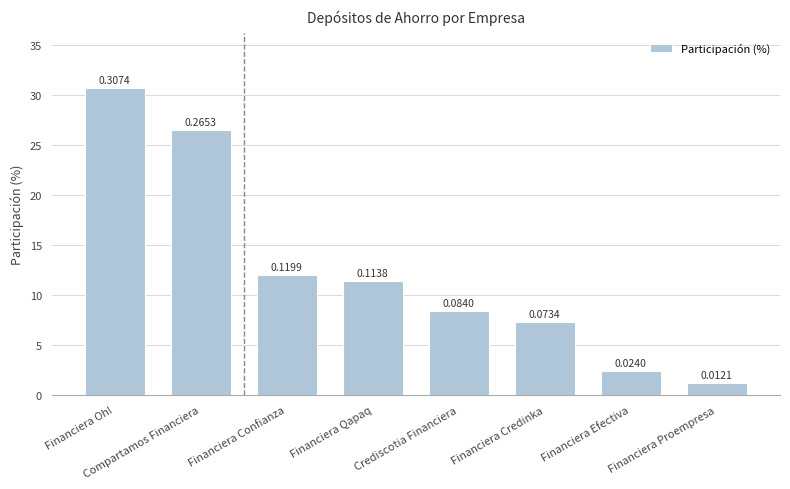

At which category does the chart reach its peak across all series?

Financiera Oh!